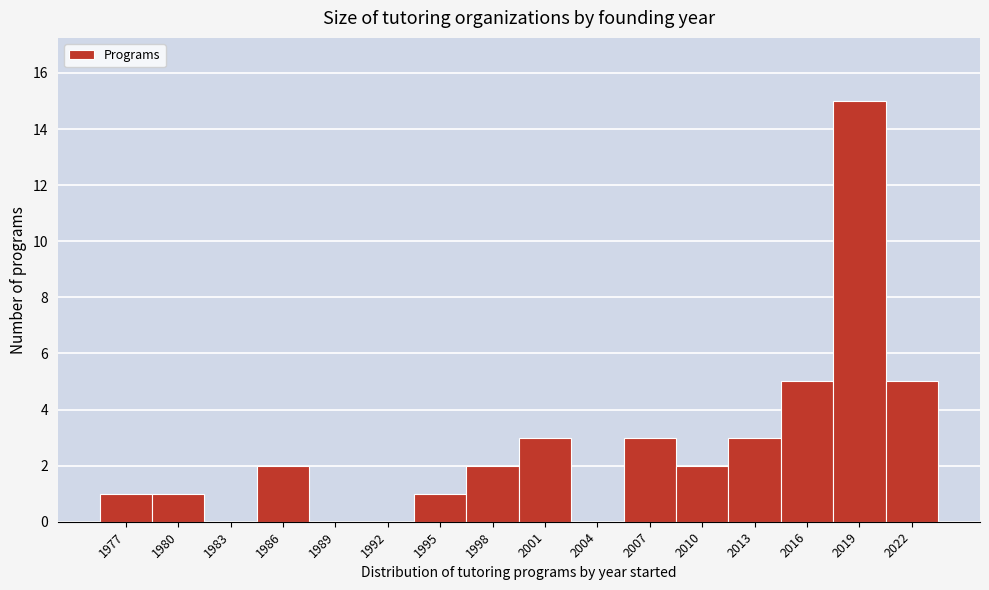

Reading left to right, list all the values displayed in this chart.

1977=1	1980=1	1983=0	1986=2	1989=0	1992=0	1995=1	1998=2	2001=3	2004=0	2007=3	2010=2	2013=3	2016=5	2019=15	2022=5